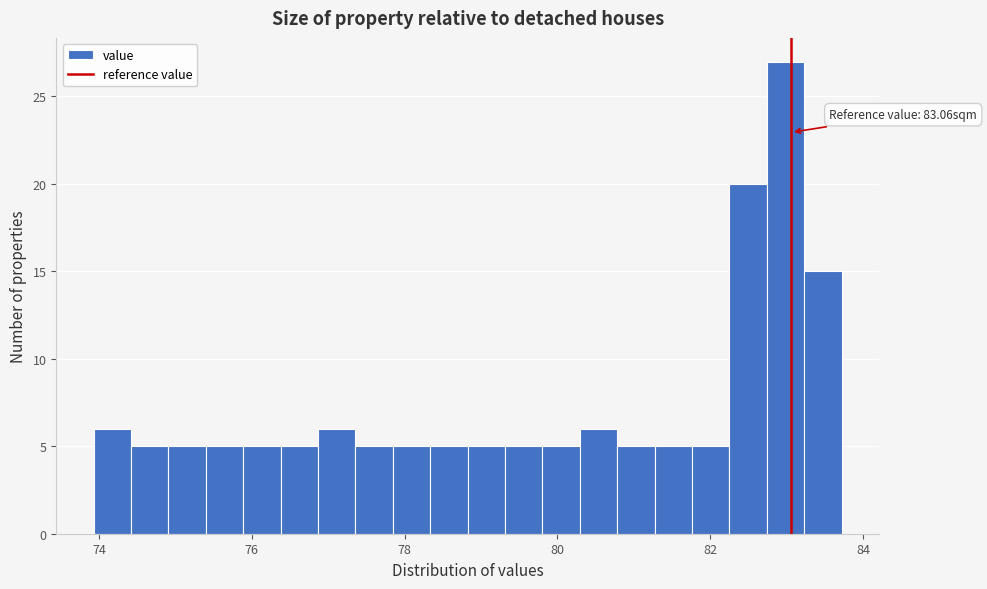

Read against the x-axis, roughly where is the centre of the tallest bar?

83.0